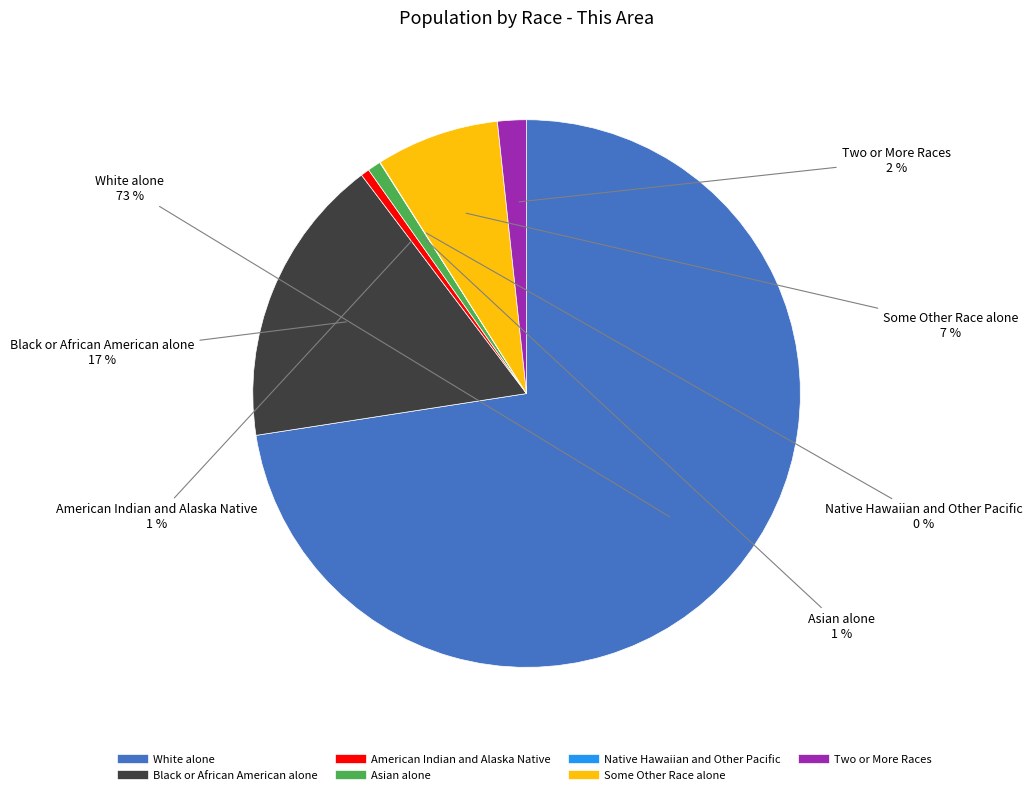

To the nearest percent, what percentage of the pie is Two or More Races?

2%